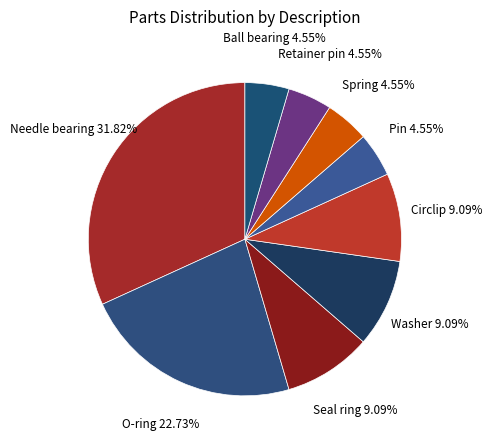

Does any single category account for the majority?

No